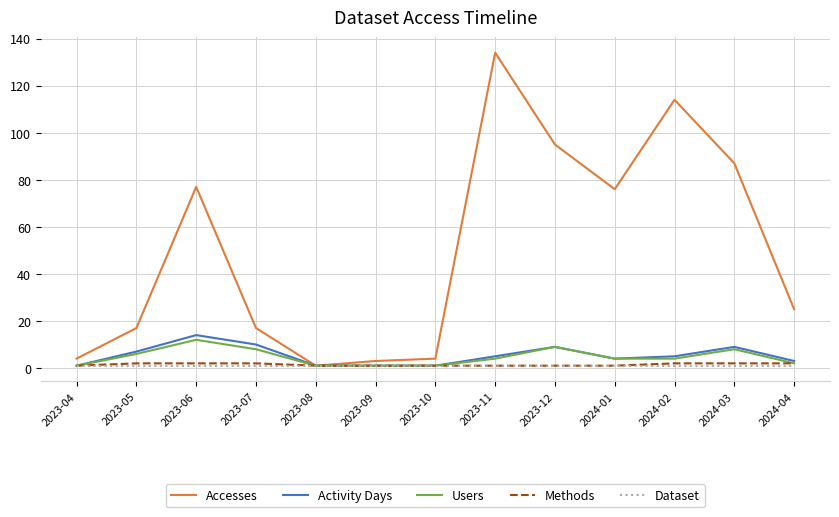

Is it true that Methods equals 1 at 2023-12?

True